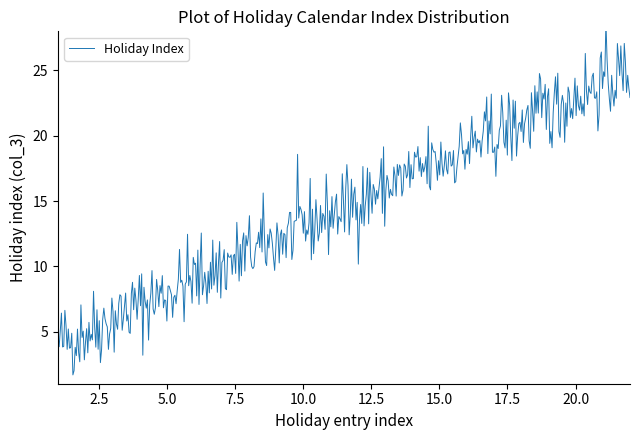

What is the average value?

14